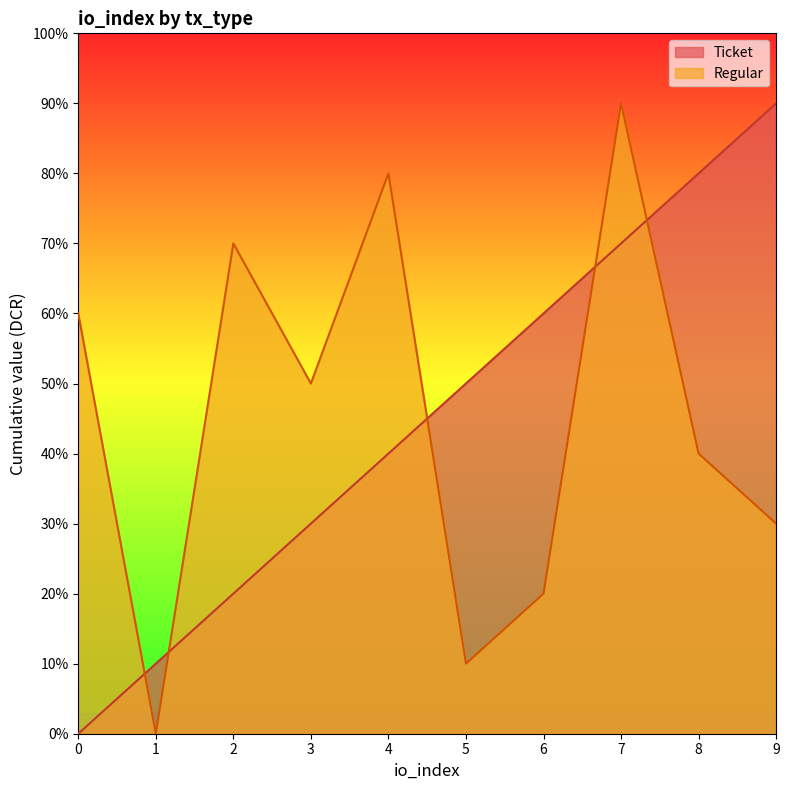

True or false: Regular has more than 2 points higher than both neighbors.

True